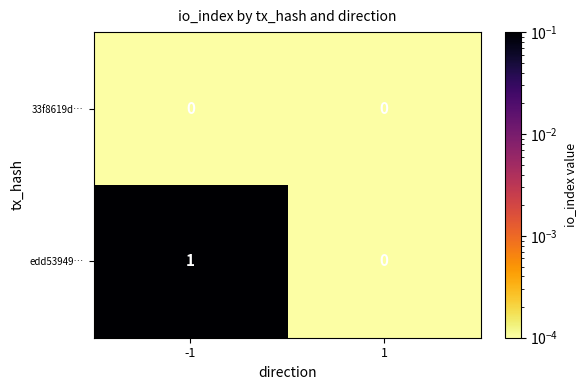

The value of edd53949… at -1 is 1. True or false?

True